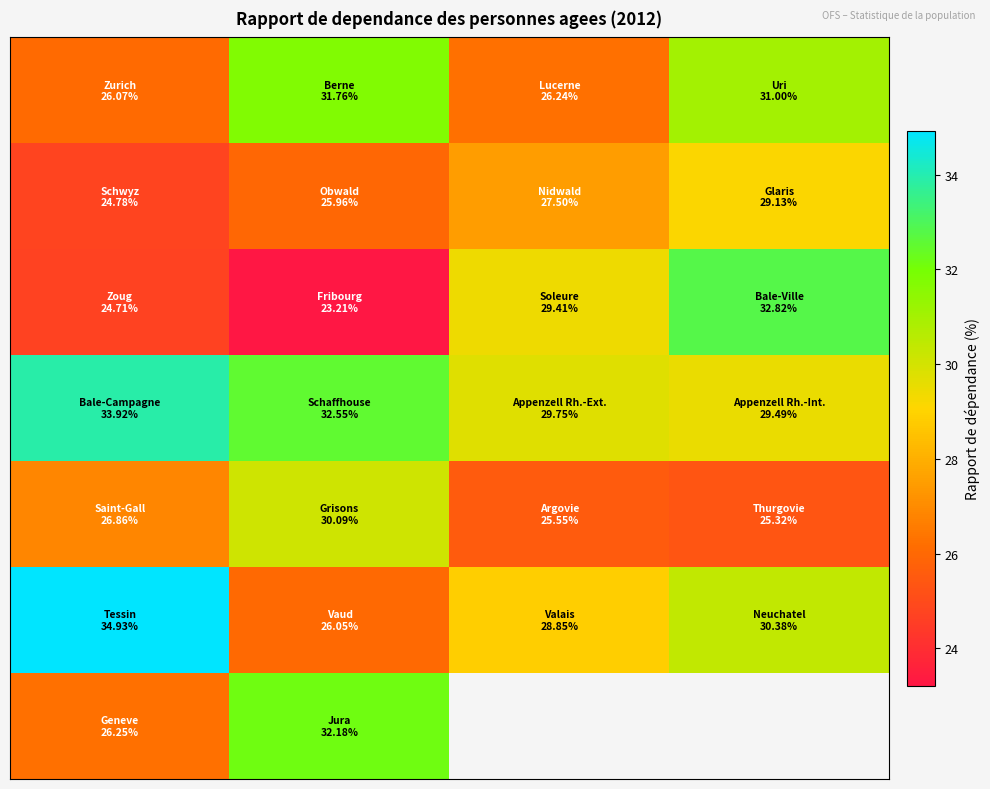

Between 2 and 0, which is larger?

2